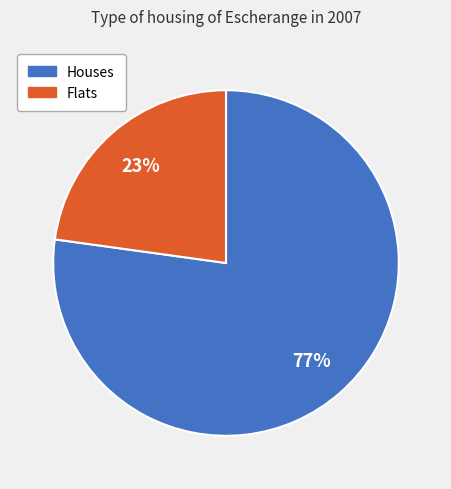

Which slice is the largest?

Houses